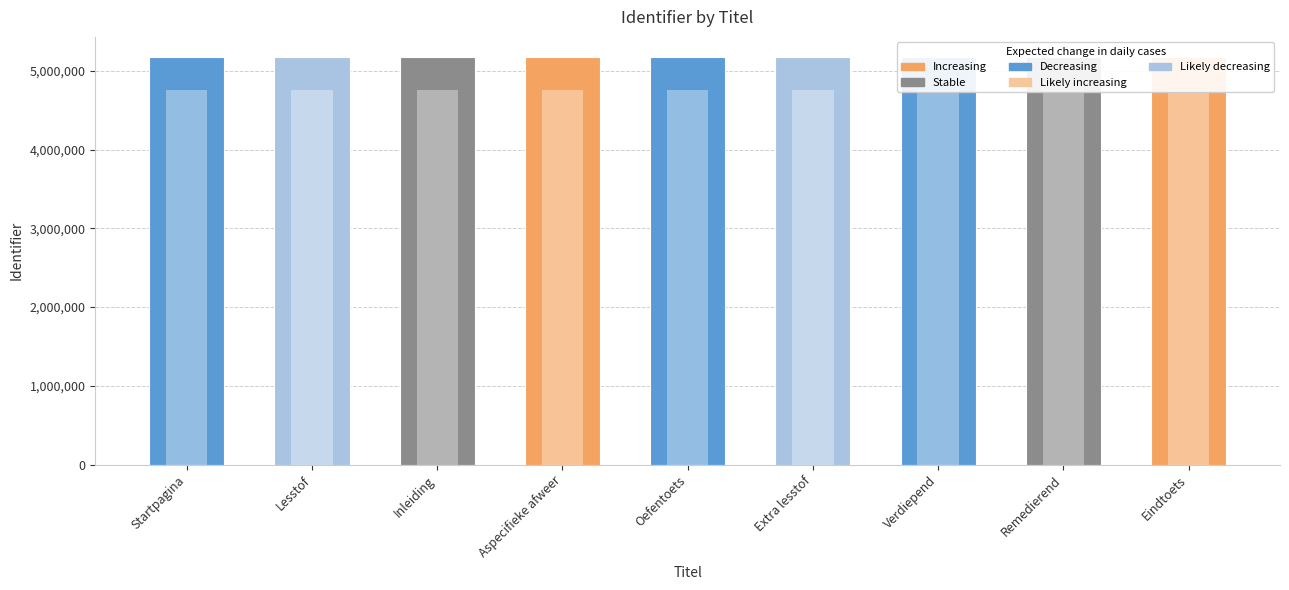

What is the average value?

5171572